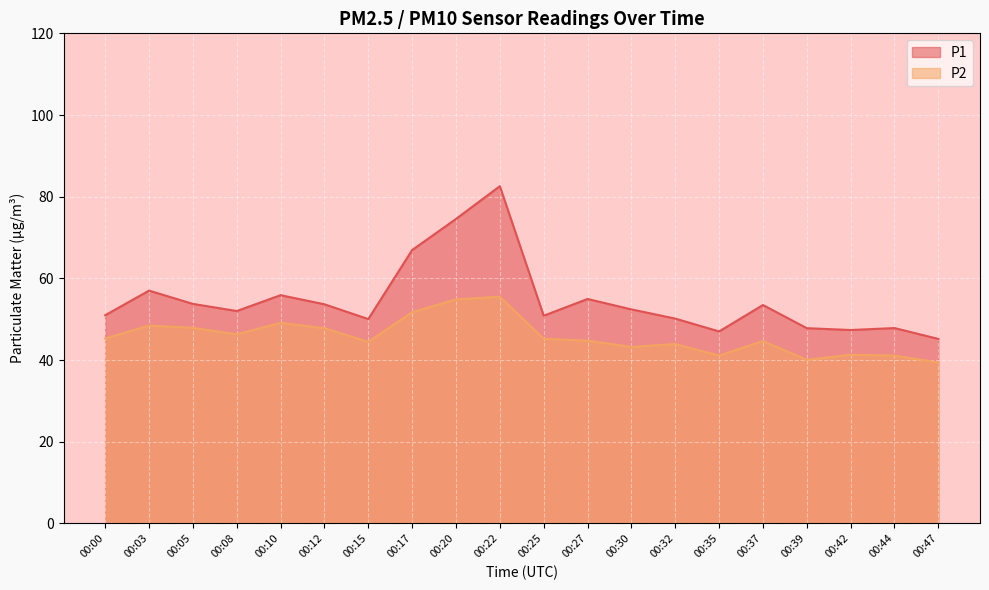

At how many categories does at least one series exceed 76?

1